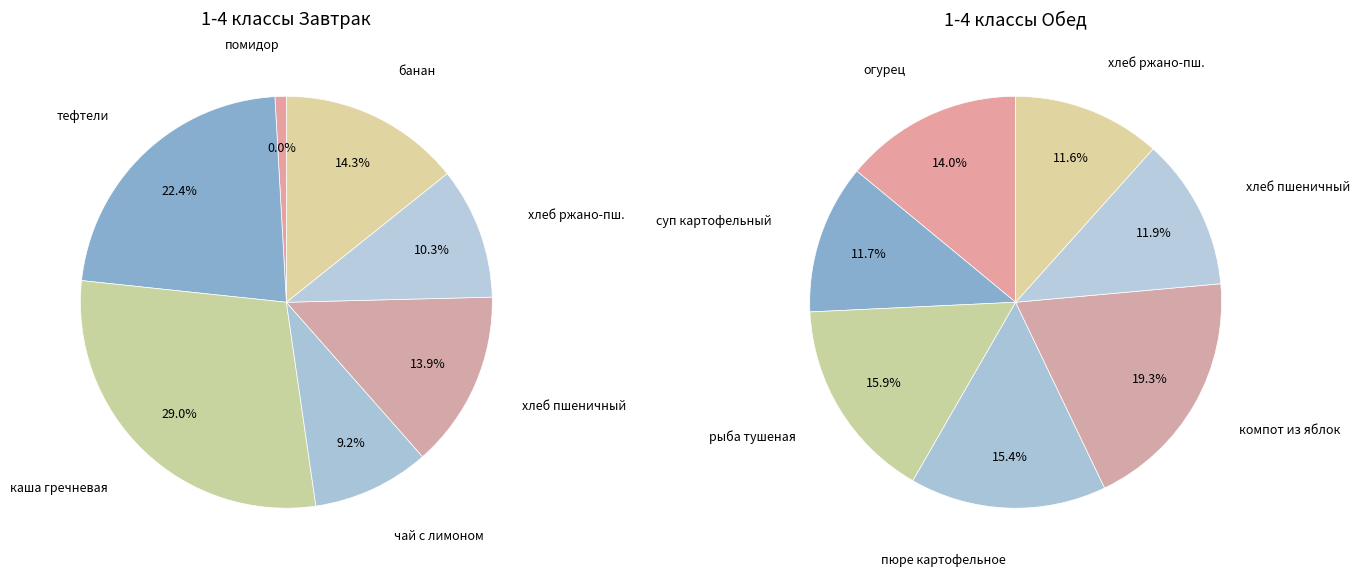

To the nearest percent, what is the average slice percentage?

14%